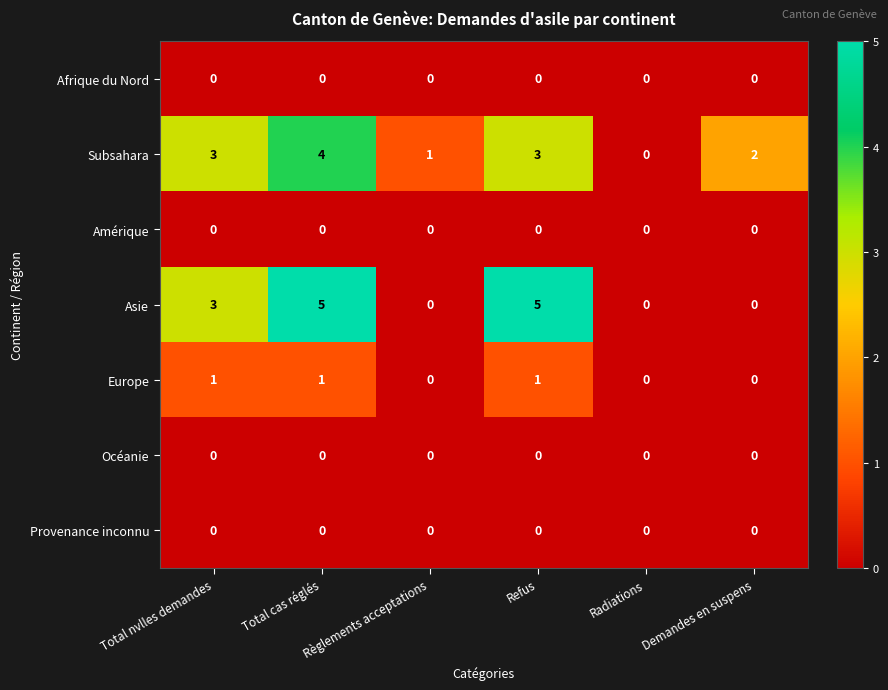

What is the spread (max minus min) of values at Règlements acceptations?

1